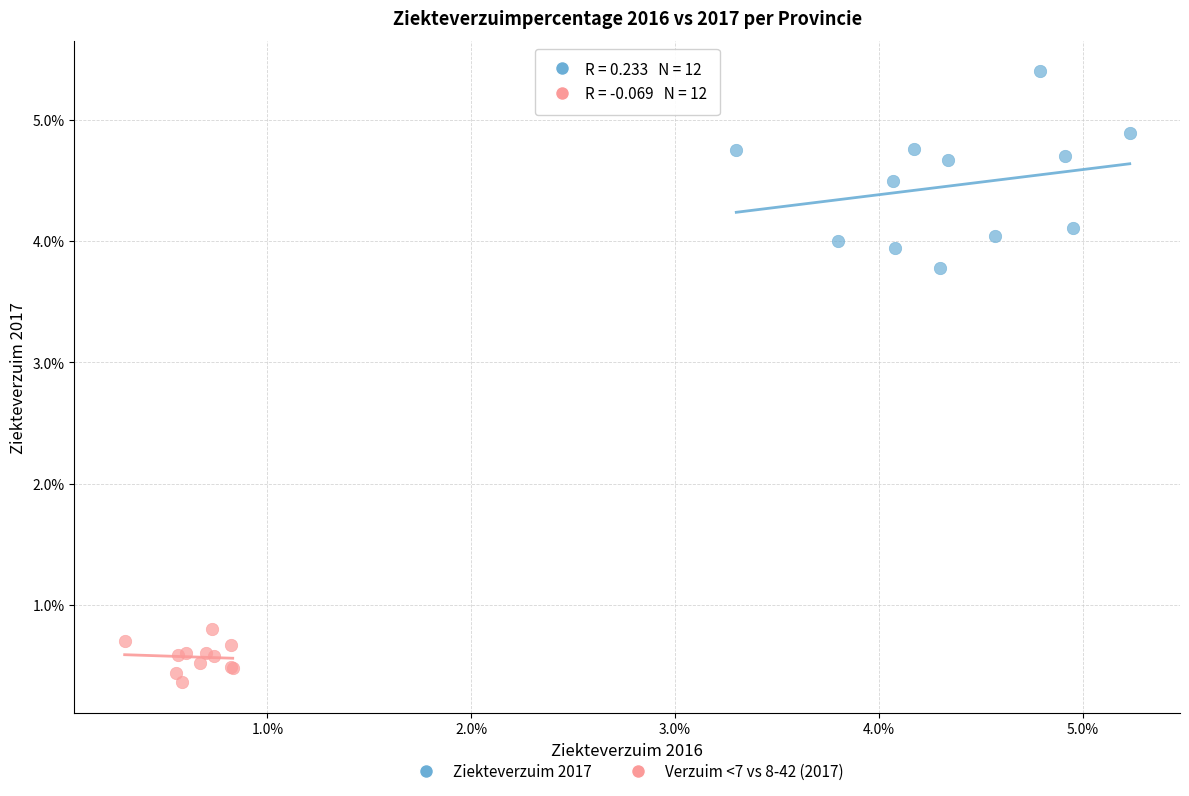

Which series contains the highest Y value?

Ziekteverzuim 2017